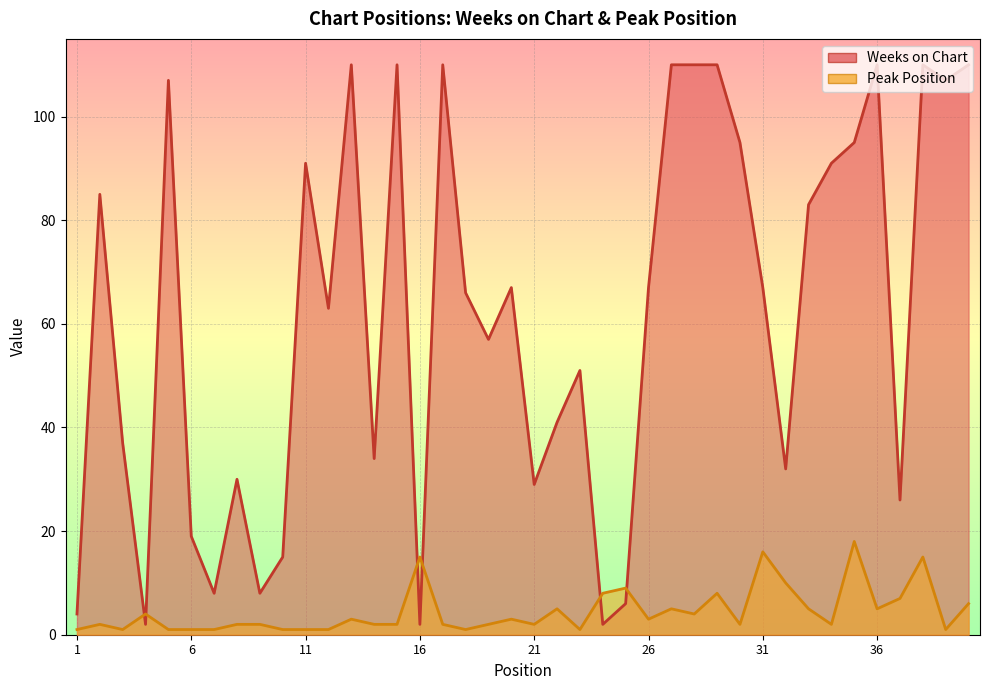

What is the sum of all Weeks on Chart values?

2477